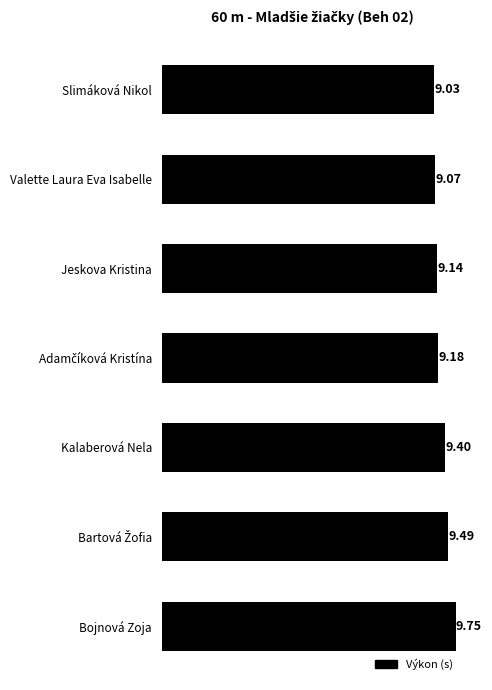

At which label is the value closest to 9?

Slimáková Nikol